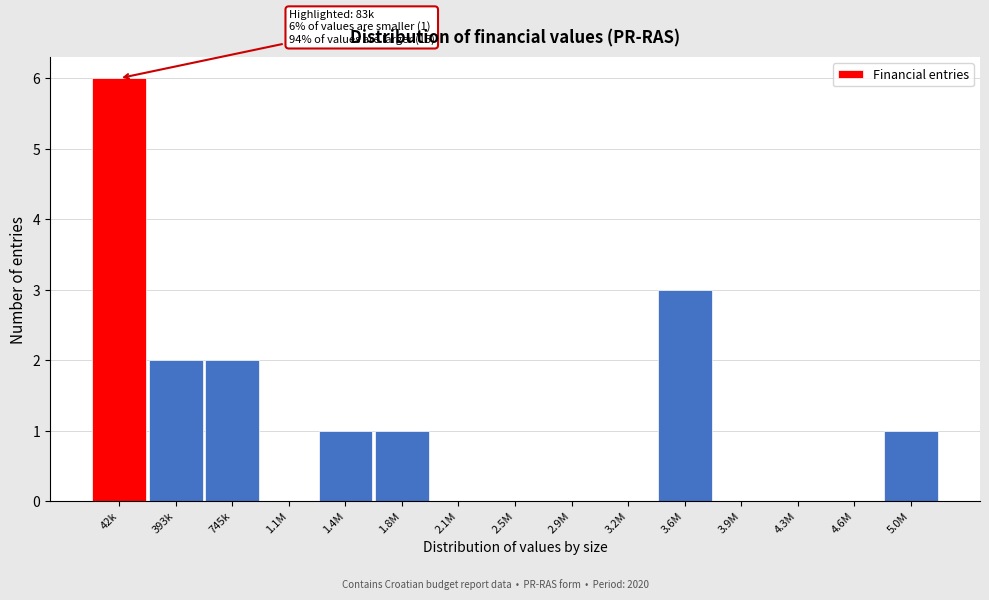

What is the sum of all values?

16